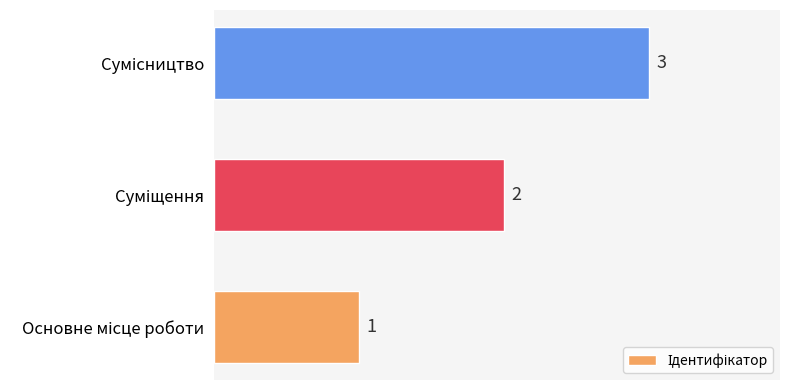

What is the greatest value displayed?

3